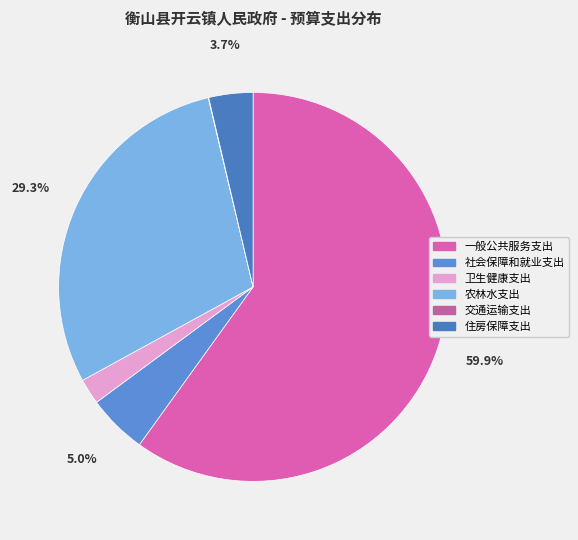

What is the total percentage of 住房保障支出 and 卫生健康支出?

5.8%